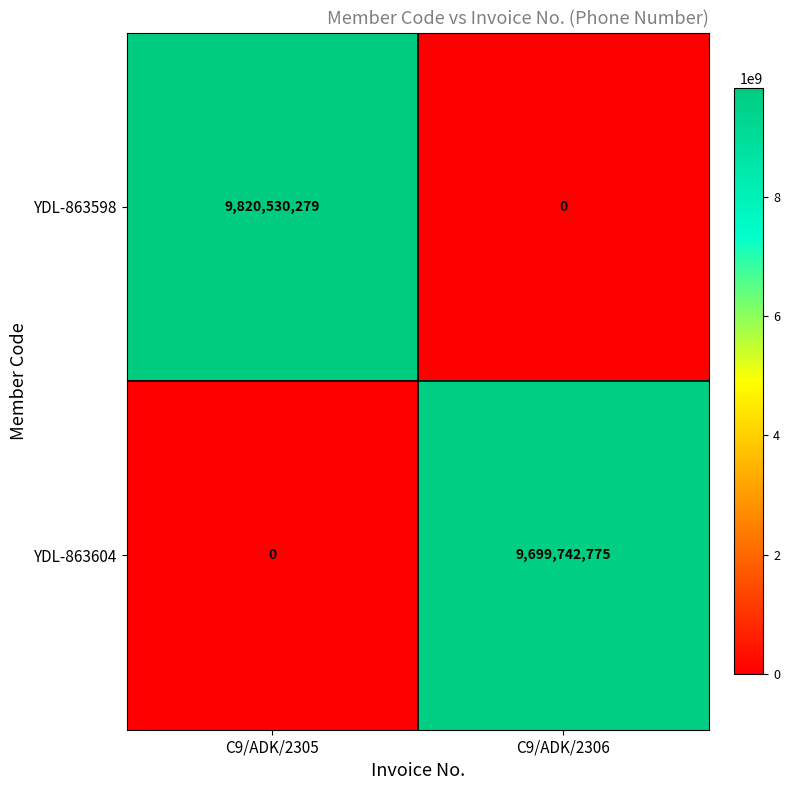

What is the sum of the YDL-863598 values at C9/ADK/2306 and C9/ADK/2305?

9820530279